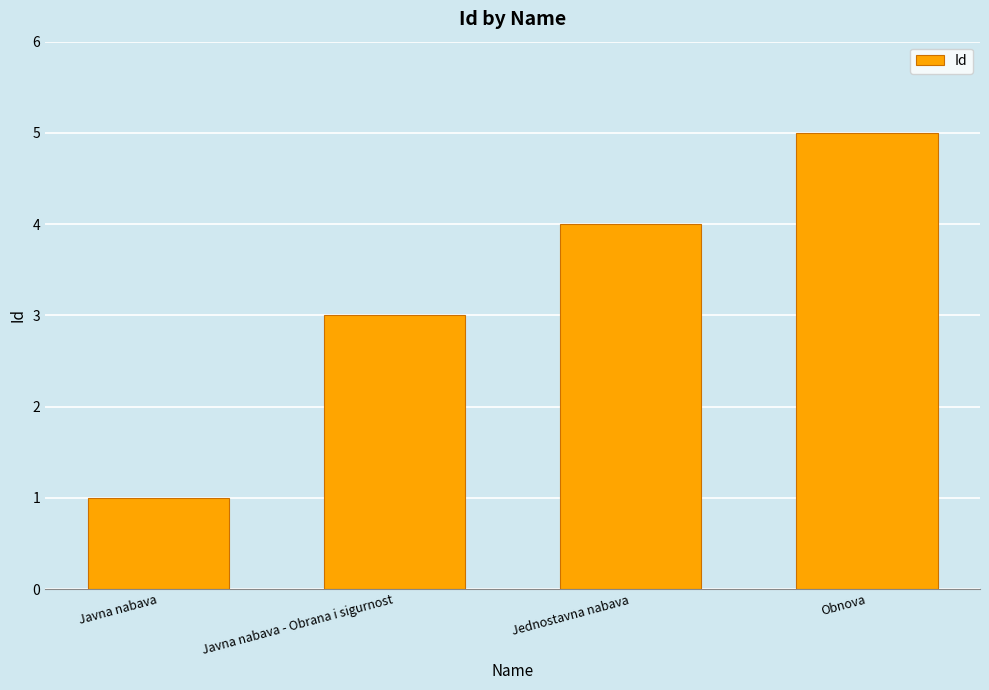

List the labels in order of value, smallest first.

Javna nabava, Javna nabava - Obrana i sigurnost, Jednostavna nabava, Obnova